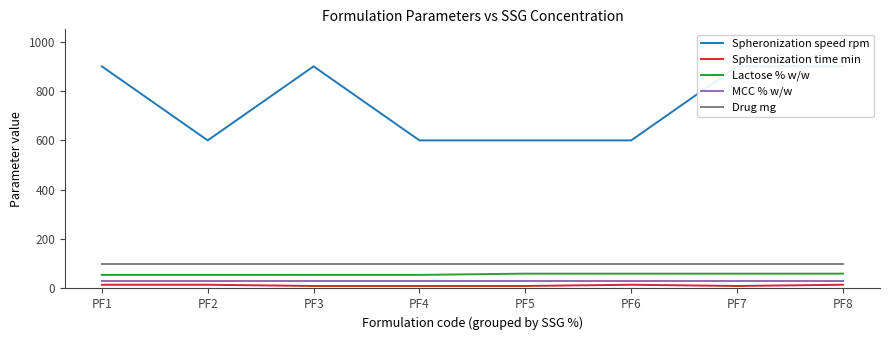

Which series changed the most between PF3 and PF4?

Spheronization speed rpm